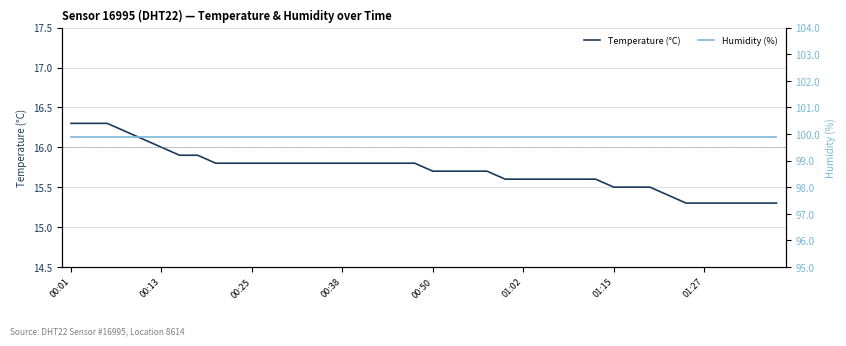

What is the average value of the Temperature (°C) series?

15.7